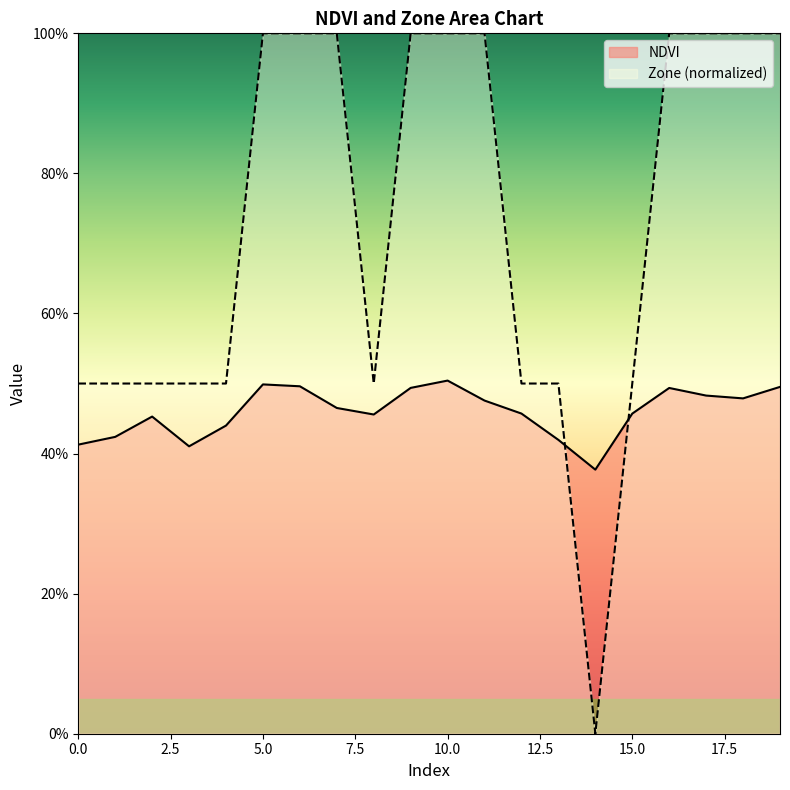

After their last crossing, which series has the higher values: NDVI or Zone?

Zone